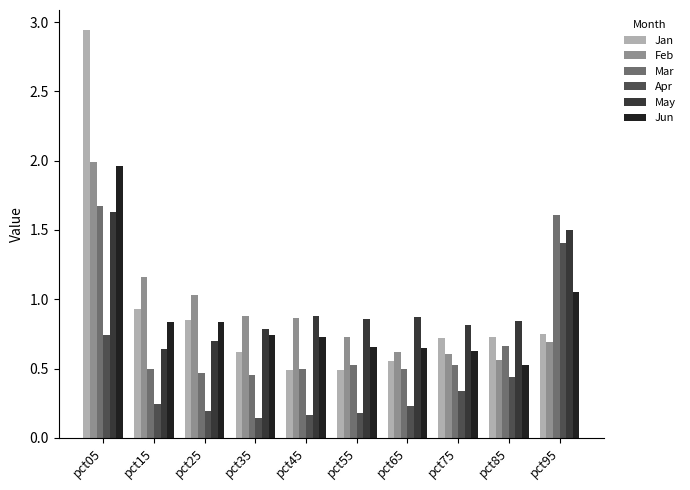

What is the sum of all Jan values?

9.1